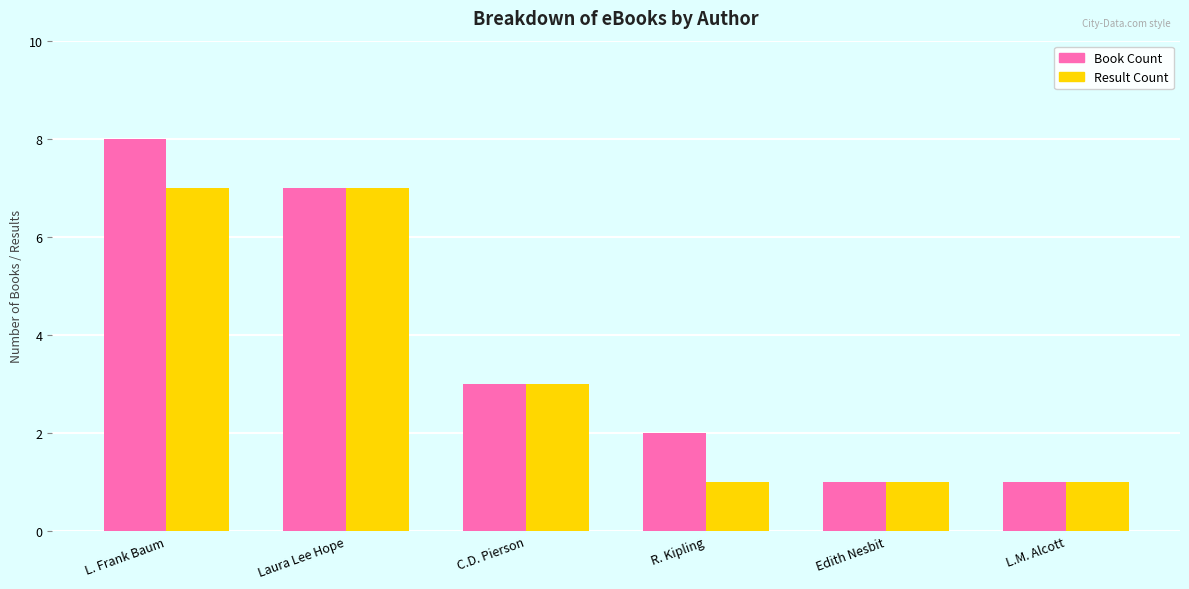

How many bars are there in each group?

2